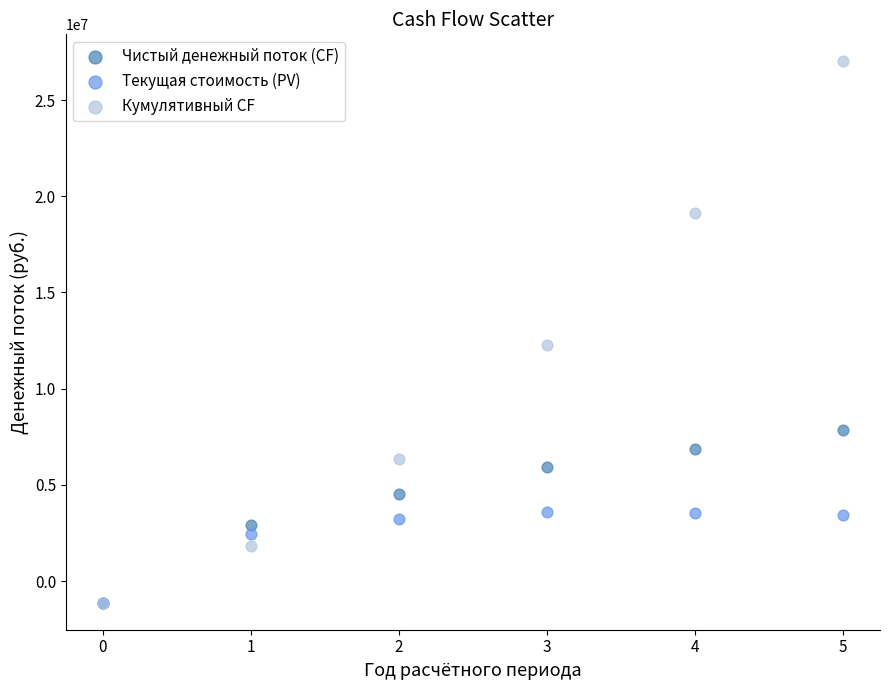

Which series reaches the maximum Y coordinate?

Кумулятивный CF